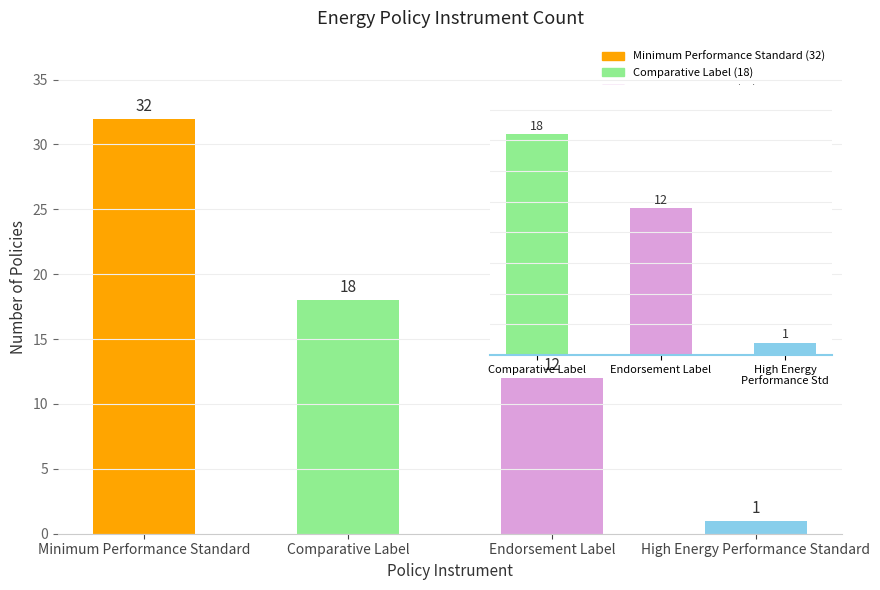

How many categories are shown in the chart?

4